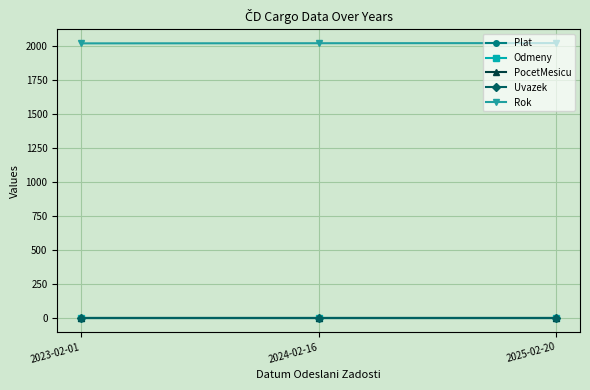

Is the value of Plat at 2023-02-01 greater than the value of Odmeny at 2024-02-16?

No